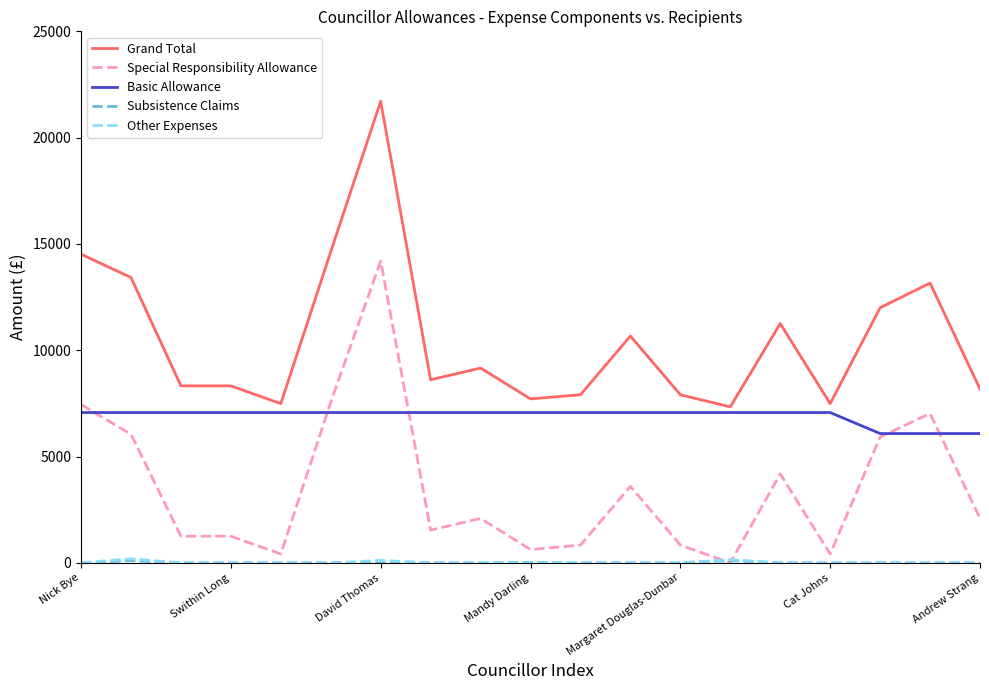

What is the minimum value for Grand Total?

7337.2